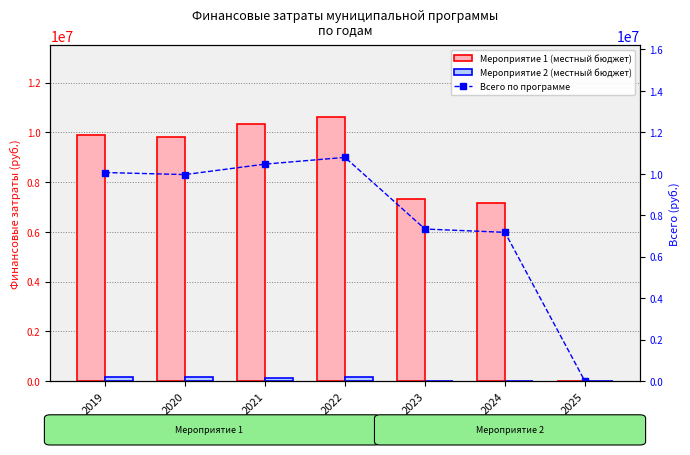

Which series has the widest spread of values?

Всего по программе